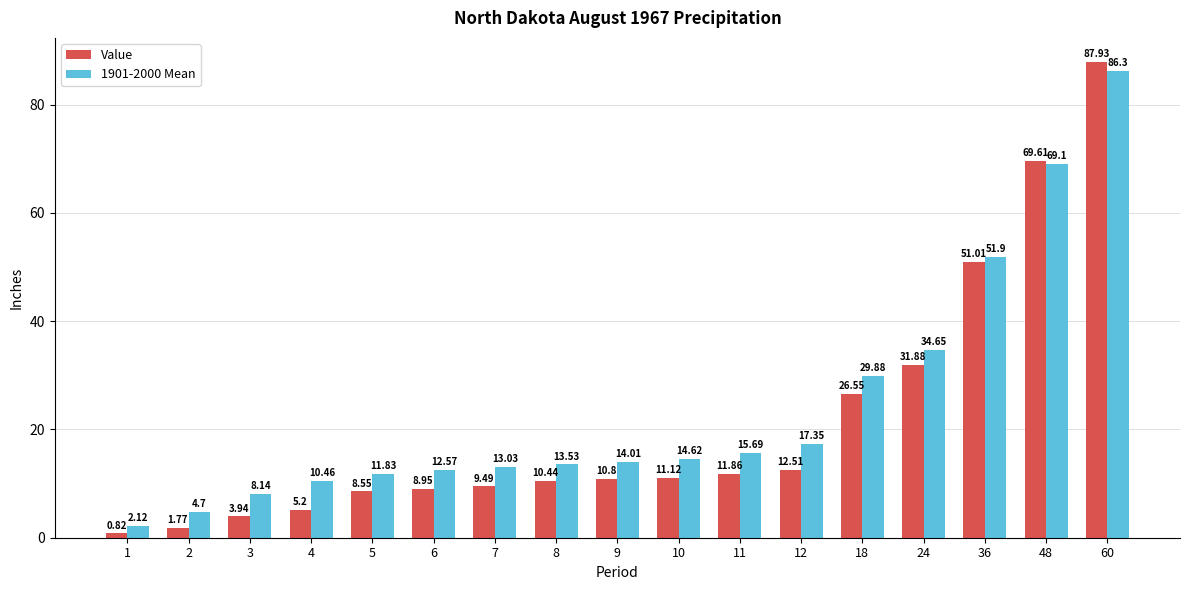

Rank the series by their maximum value, from highest to lowest.

Value, 1901-2000 Mean